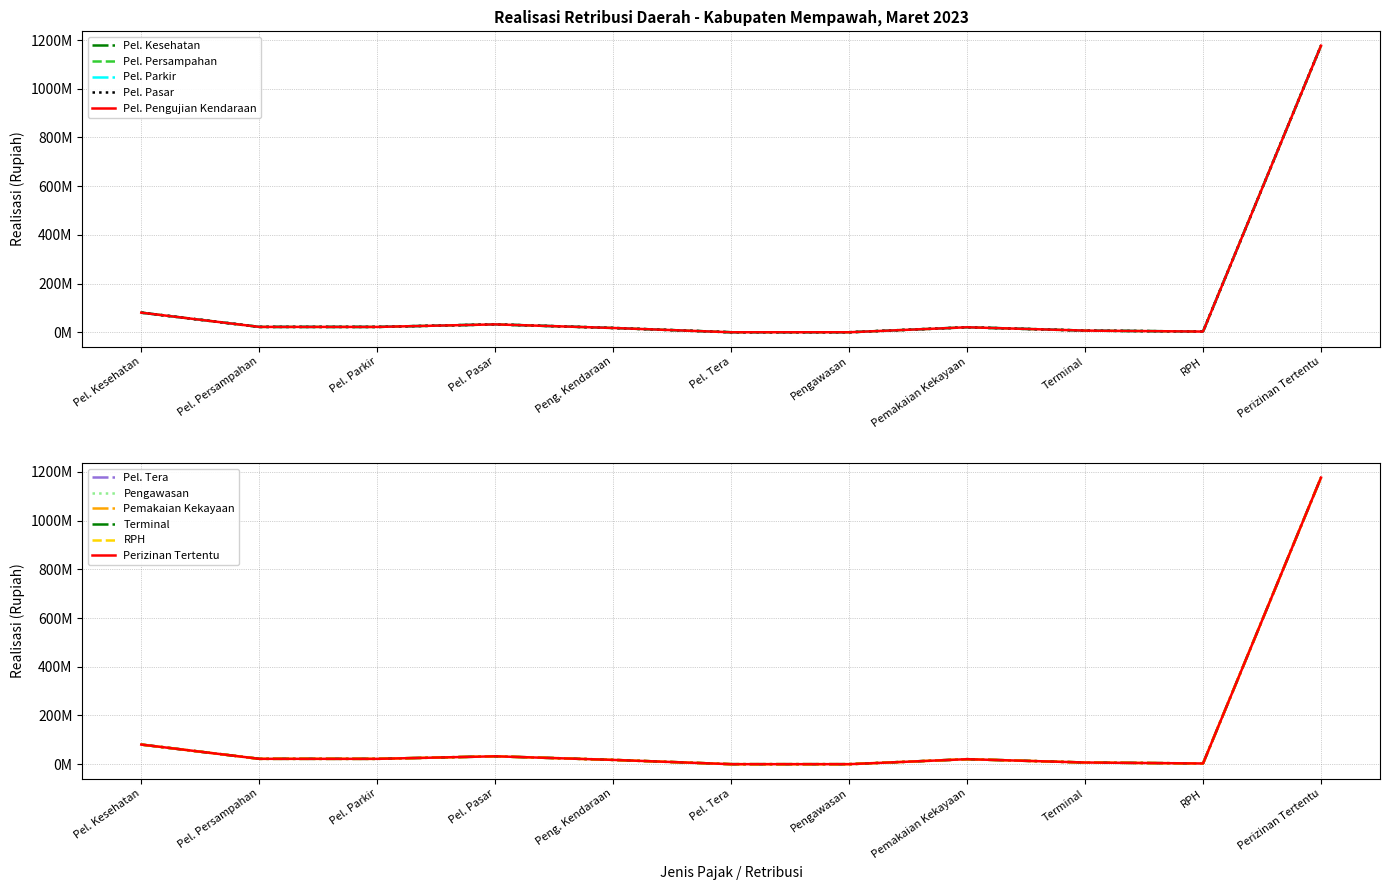

At which category does the data reach its first local peak?

Pel. Pasar